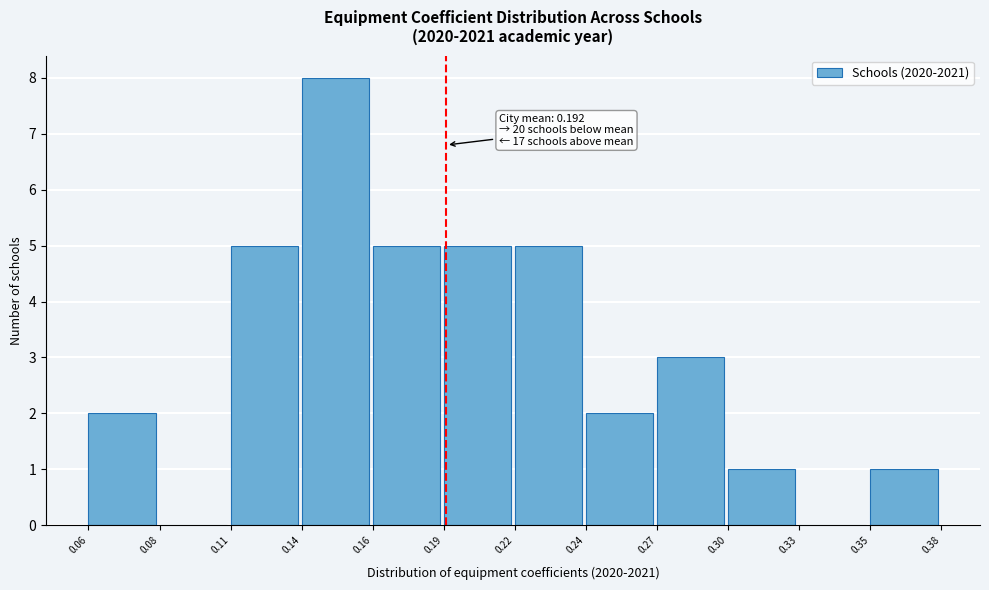

Reading right to left, what are all the values shown in this chart?

0.35=1	0.33=0	0.30=1	0.27=3	0.24=2	0.22=5	0.19=5	0.16=5	0.14=8	0.11=5	0.08=0	0.06=2